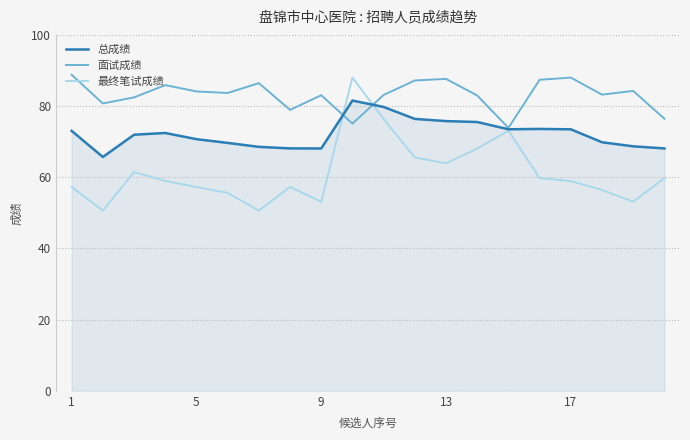

What are all the series names shown in the legend?

总成绩, 面试成绩, 最终笔试成绩